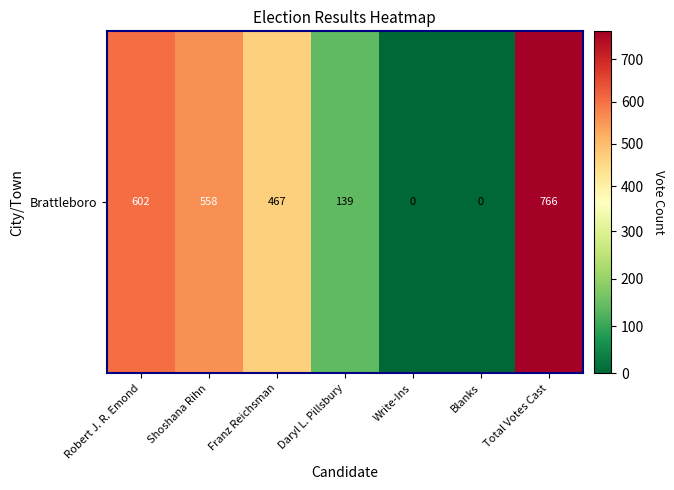

At which category does the chart reach its peak across all series?

Total Votes Cast